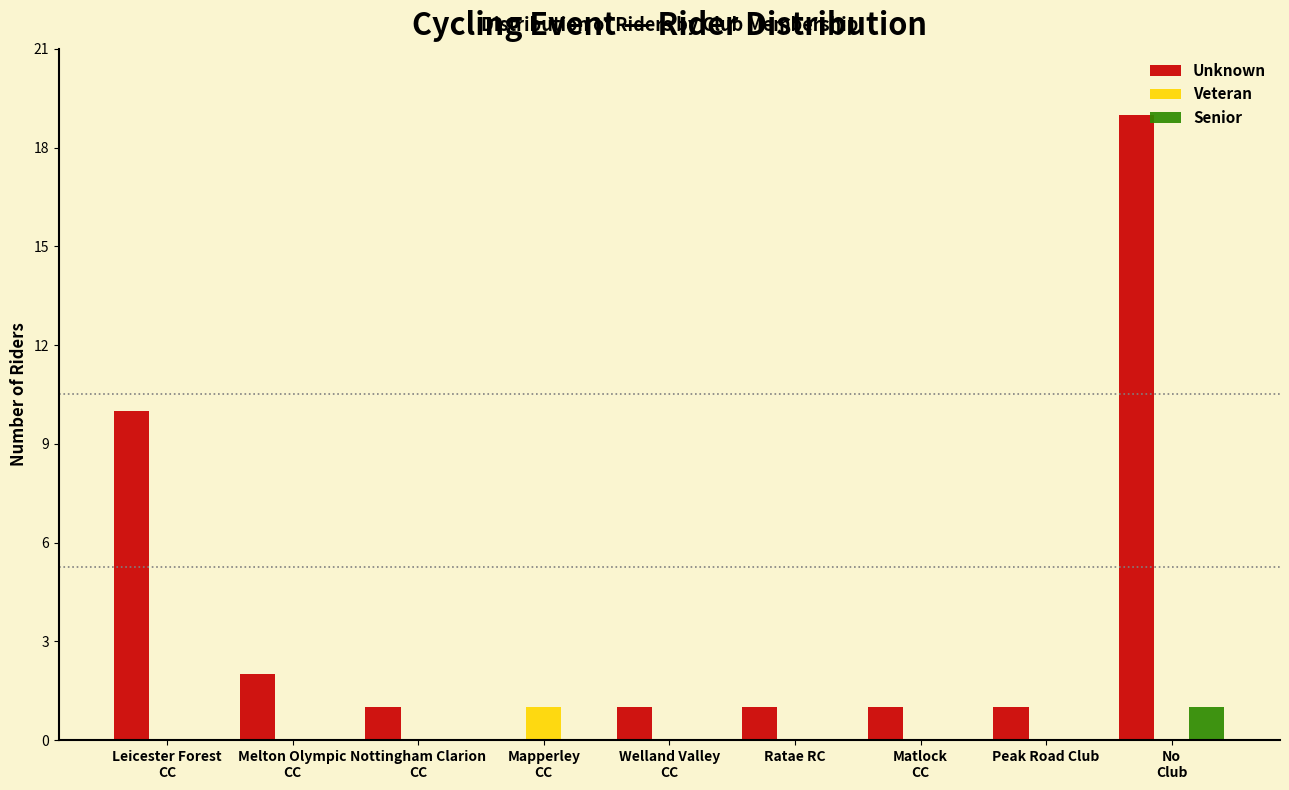

What is the sum of all Unknown values?

36